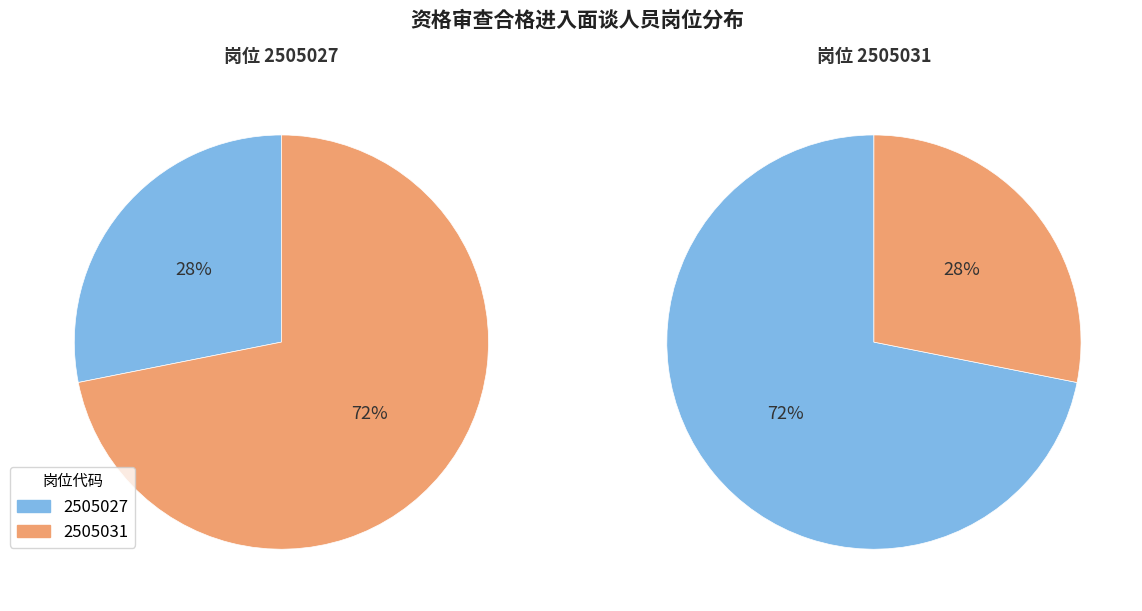

Rank the categories by value from highest to lowest.

2505031, 2505027